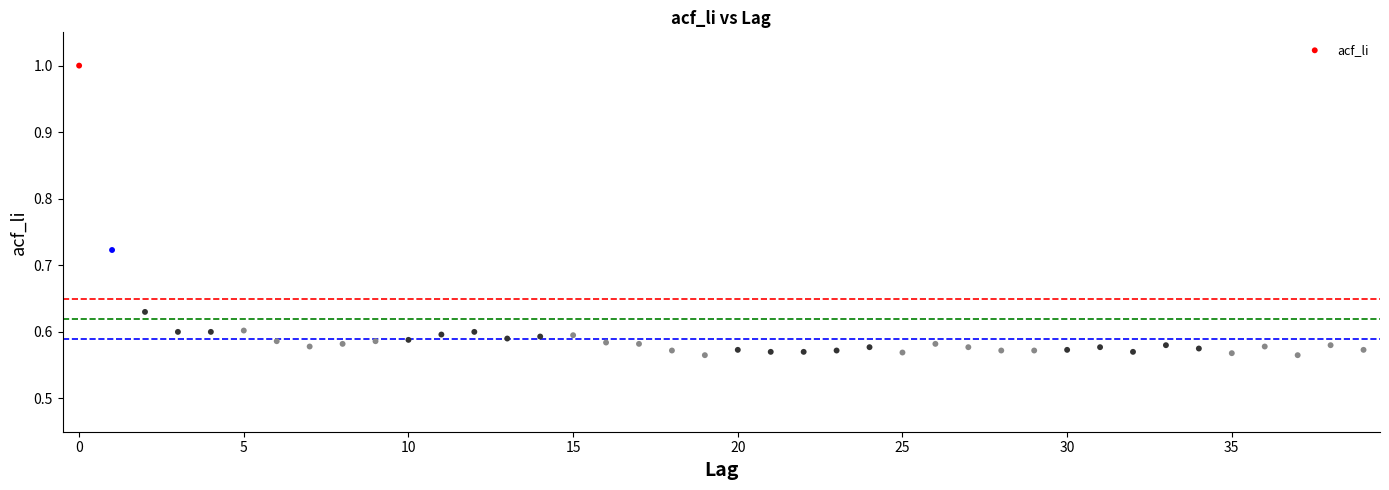

What is the range of Y values (max minus min)?

0.4